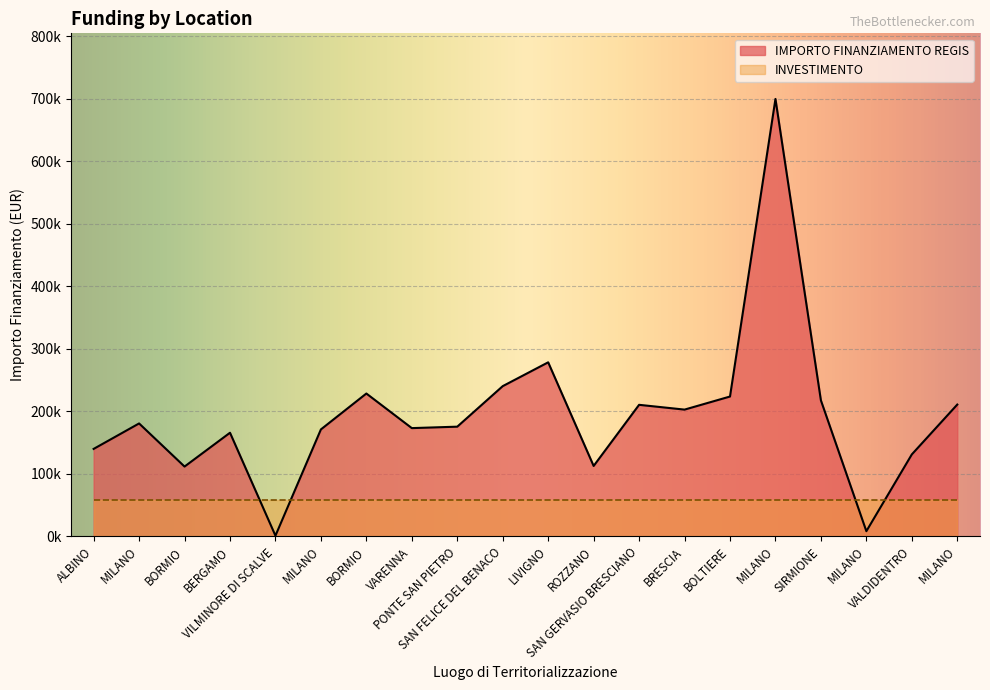

Where does the data first go above 180728?

MILANO